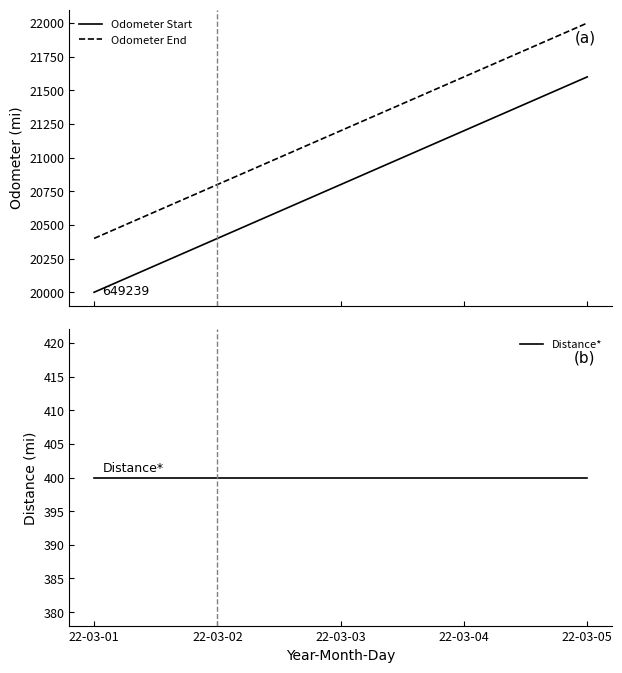

The Distance* series shows 400 at 22-03-02. True or false?

True